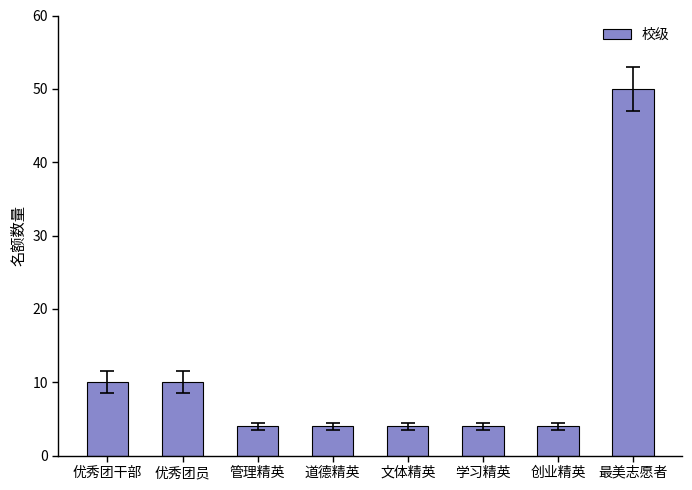

Are the bars grouped side by side (vs. stacked)?

No